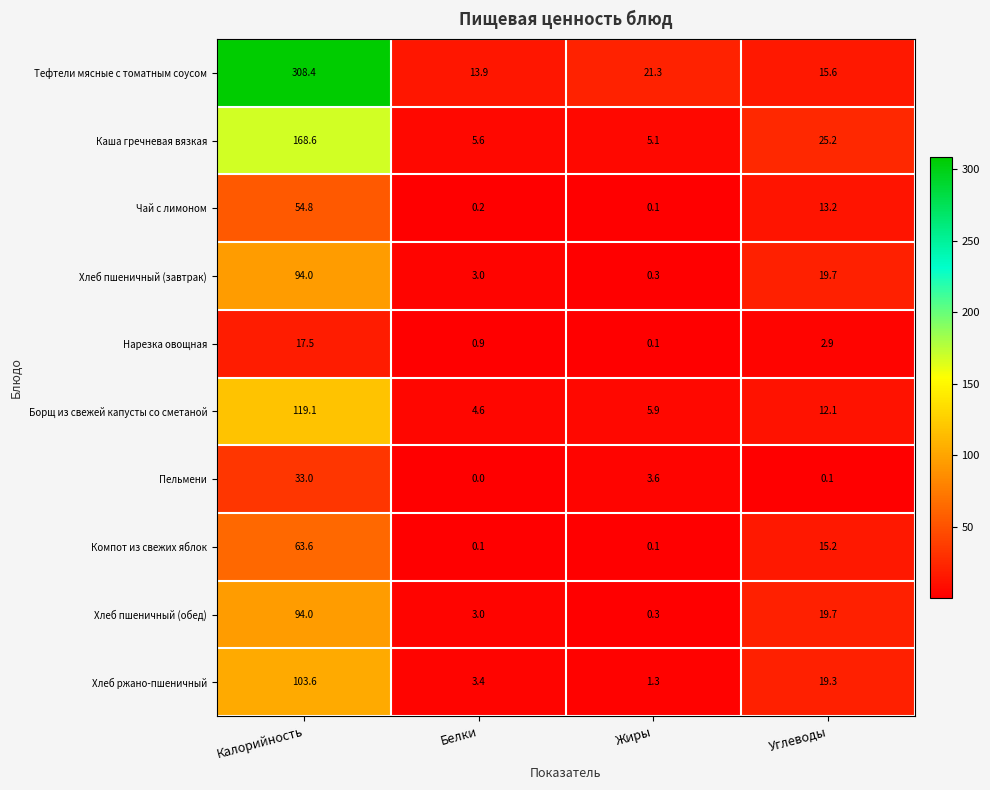

Between Калорийность and Углеводы, which series saw the biggest shift?

Тефтели мясные с томатным соусом